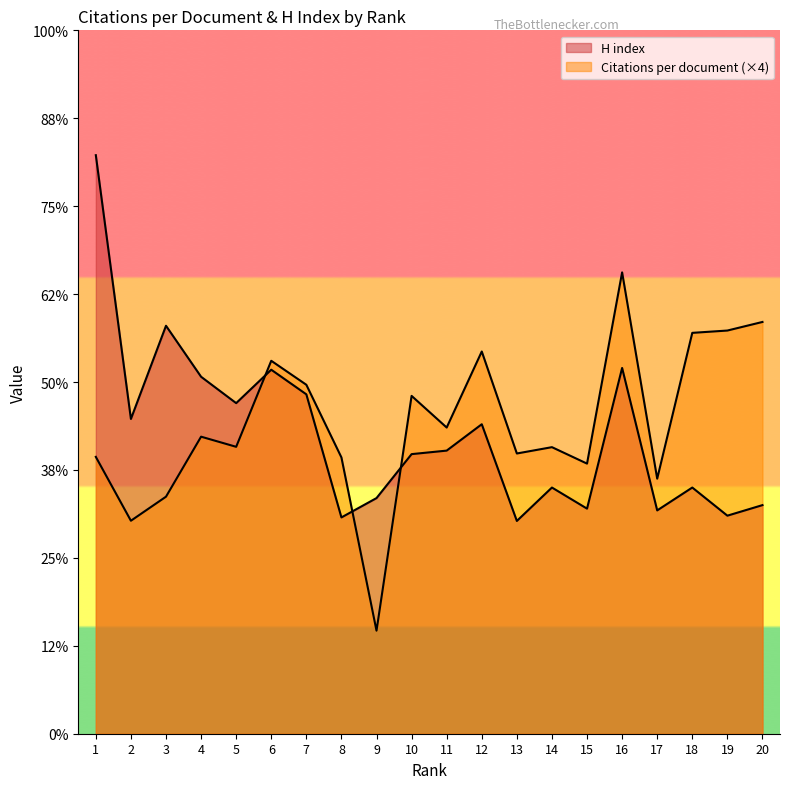

Which category has the lowest value across all series?

9